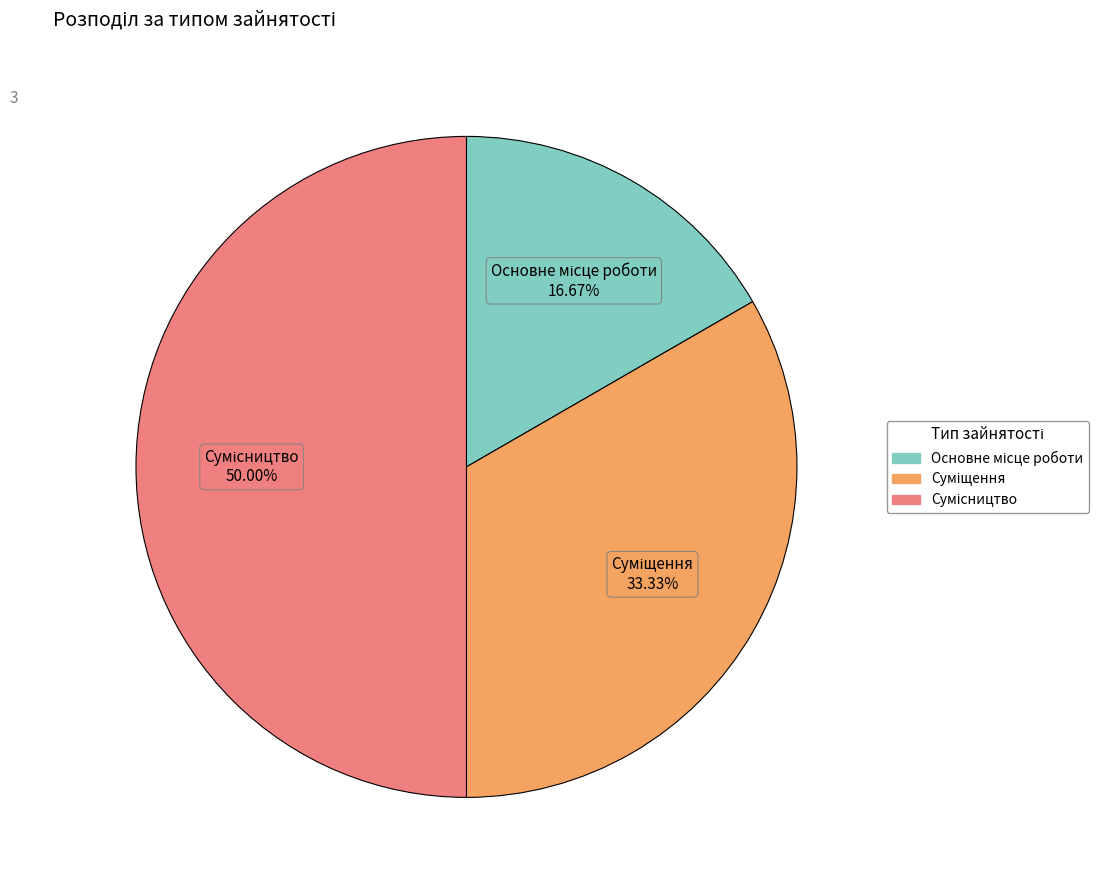

How many segments does this pie chart have?

3